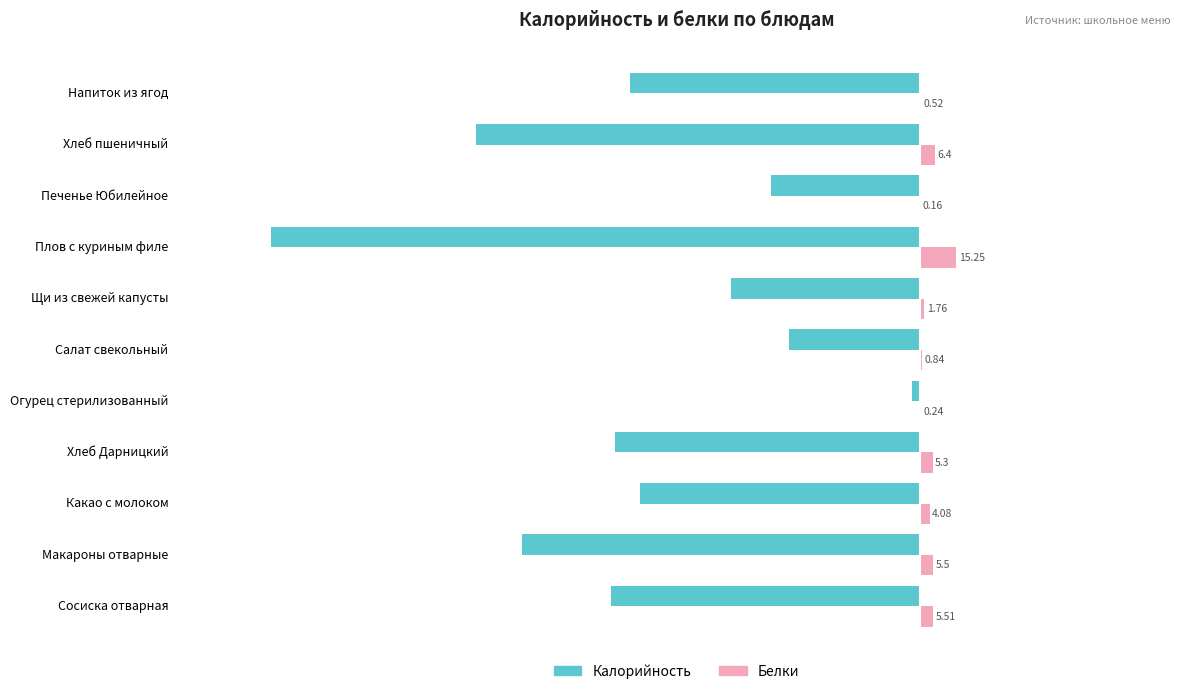

What is the sum of the Калорийность values at Плов с куриным филе and Хлеб Дарницкий?

-404.1